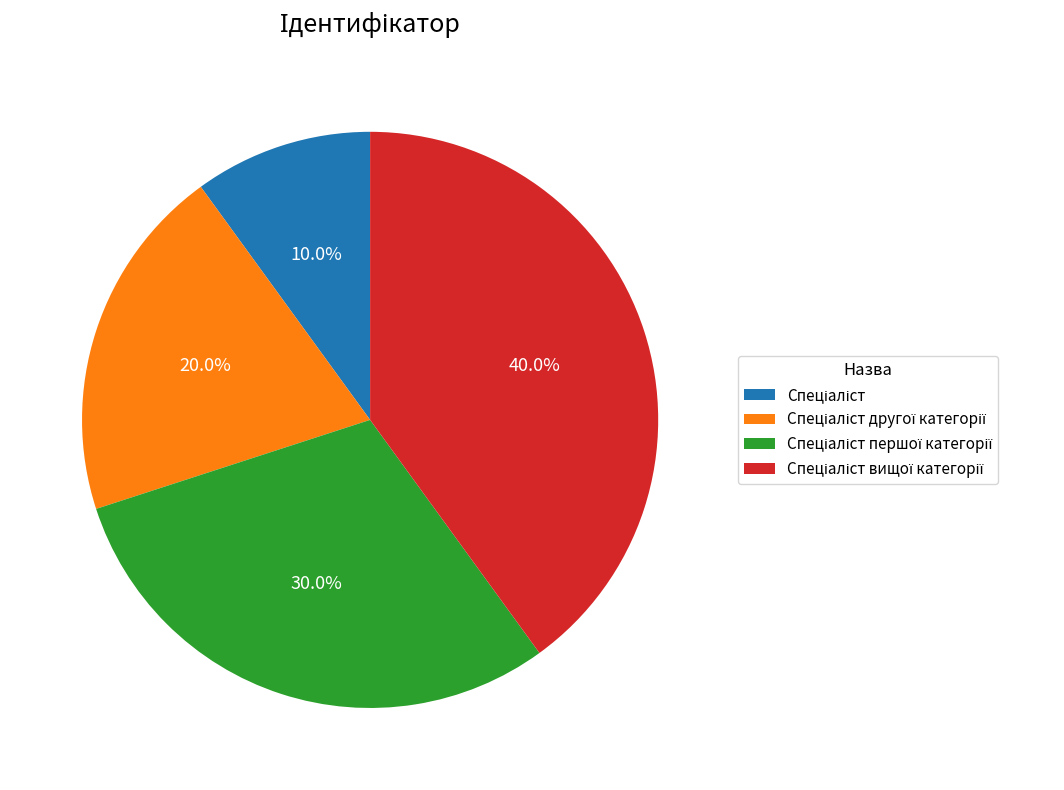

Does any single category account for the majority?

No